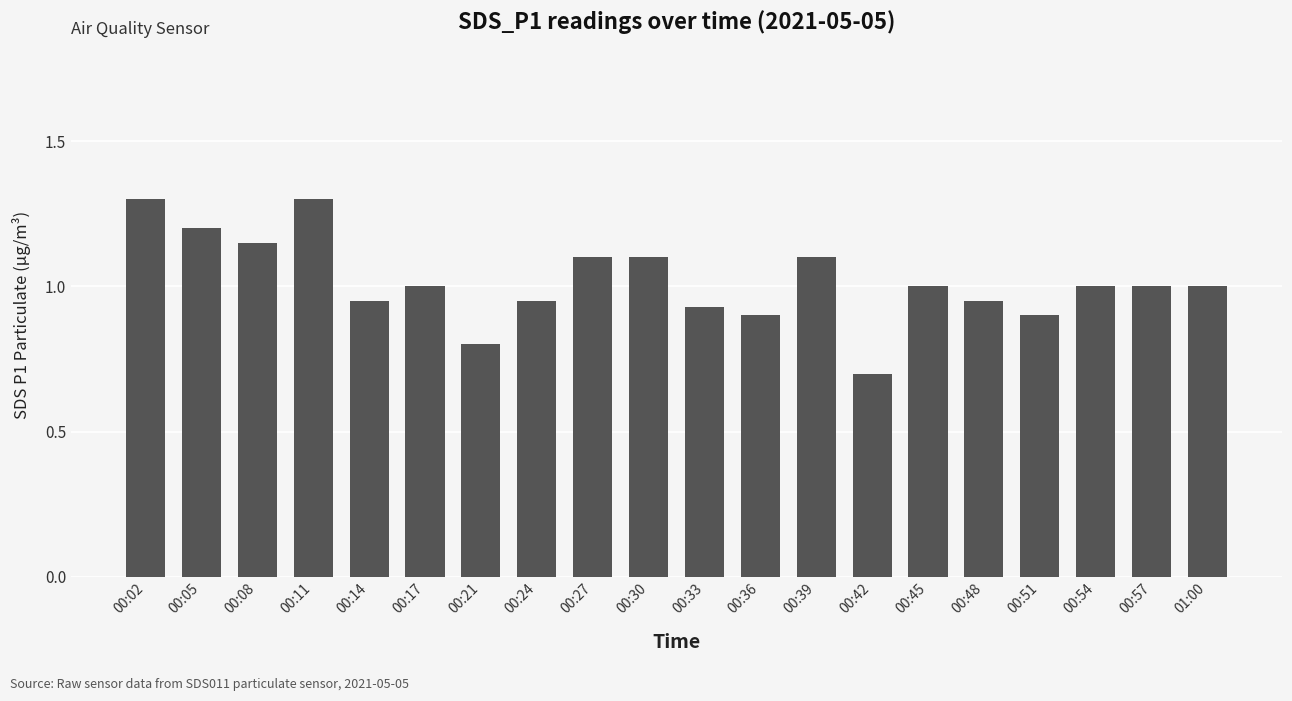

What position from the left is 00:54?

18